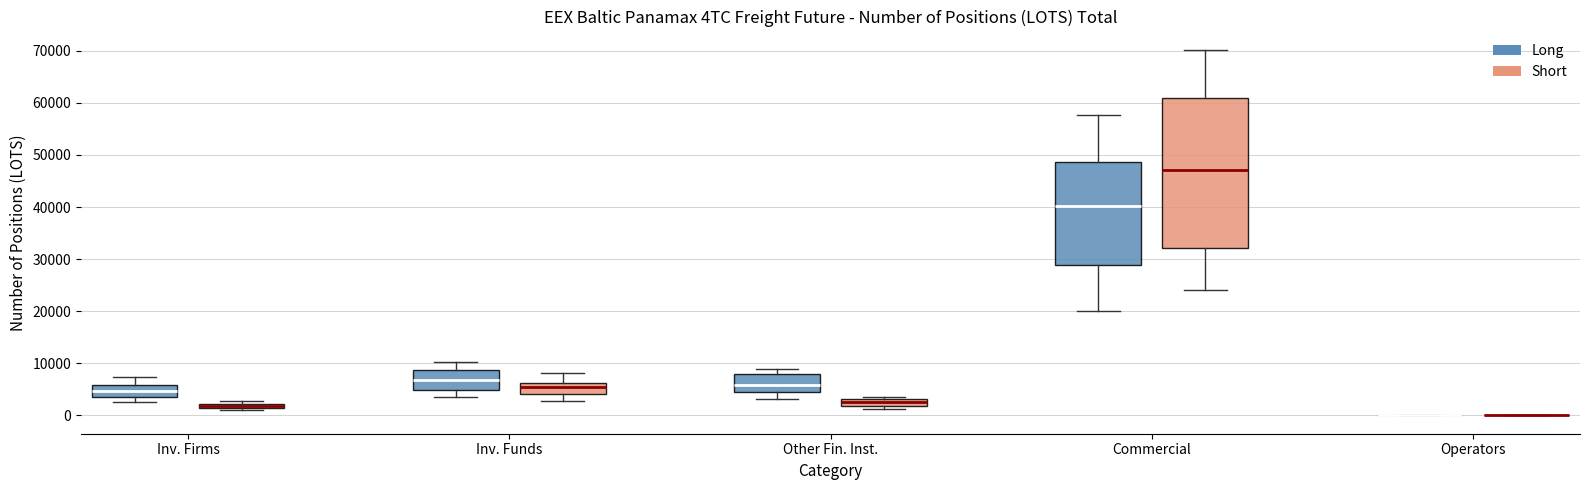

Where does the upper whisker of the box for Inv. Funds (Short) end on the y-axis? The values are not printed on the chart, so give them approximately, as read against the axis.

8000